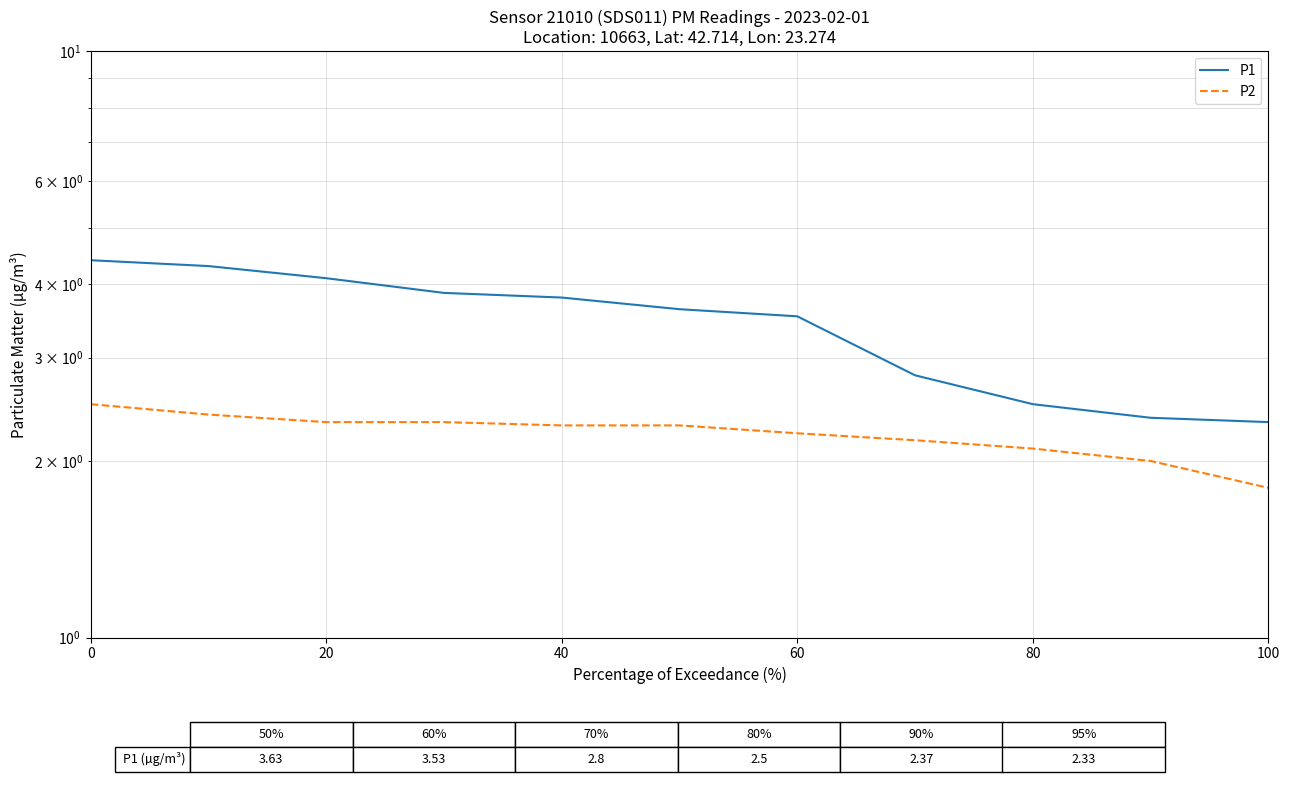

What is the smallest value displayed?

1.8